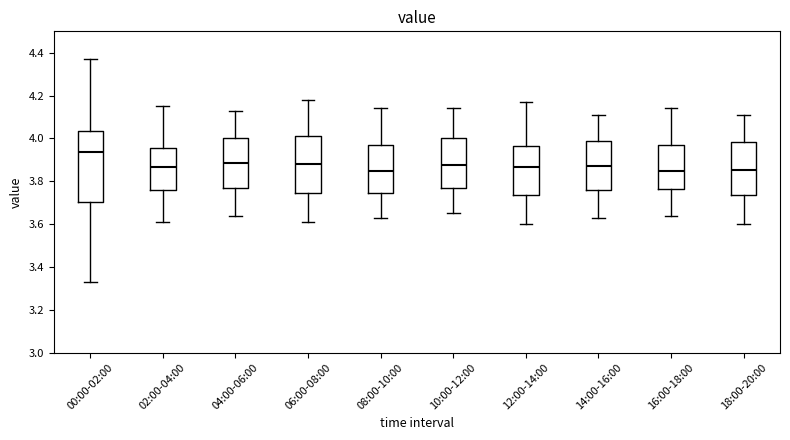

Reading left to right, transcribe this box plot: for each box, give where its median line is, the range the box spans, and where its two whiskers end, as read against the y-axis. The values are not printed on the chart, so give them approximately, as read against the axis.

00:00-02:00: median 3.94, box 3.70 to 4.04, whiskers 3.34 to 4.38
02:00-04:00: median 3.86, box 3.76 to 3.96, whiskers 3.62 to 4.16
04:00-06:00: median 3.88, box 3.76 to 4.00, whiskers 3.64 to 4.14
06:00-08:00: median 3.88, box 3.74 to 4.02, whiskers 3.62 to 4.18
08:00-10:00: median 3.86, box 3.74 to 3.98, whiskers 3.64 to 4.14
10:00-12:00: median 3.88, box 3.78 to 4.00, whiskers 3.66 to 4.14
12:00-14:00: median 3.86, box 3.74 to 3.96, whiskers 3.60 to 4.18
14:00-16:00: median 3.88, box 3.76 to 4.00, whiskers 3.64 to 4.12
16:00-18:00: median 3.86, box 3.76 to 3.98, whiskers 3.64 to 4.14
18:00-20:00: median 3.86, box 3.74 to 3.98, whiskers 3.60 to 4.12